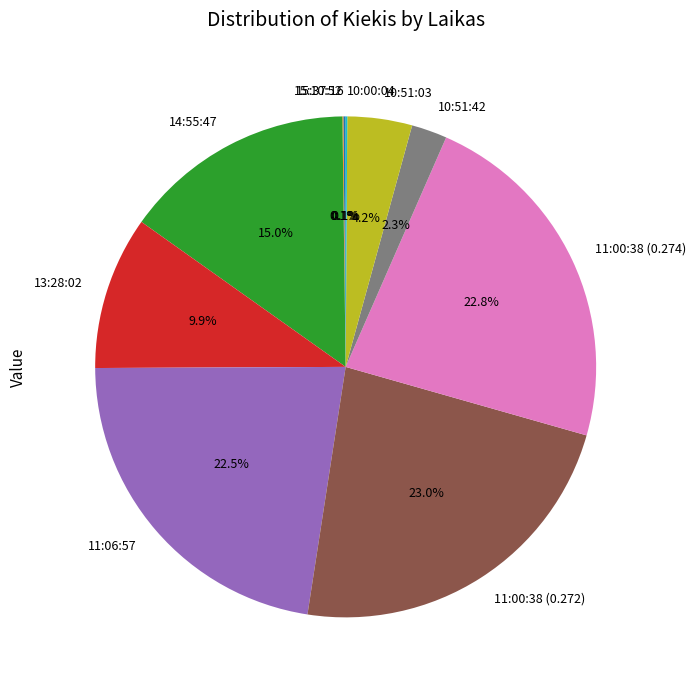

To the nearest percent, what is the average slice percentage?

10%